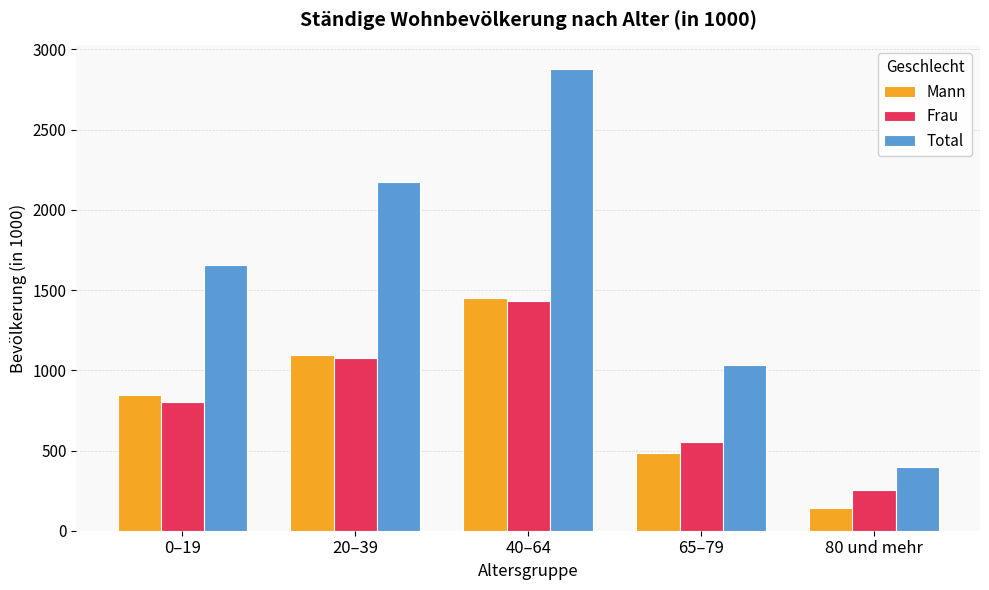

What is the label of the 5th bar from the right?

0–19